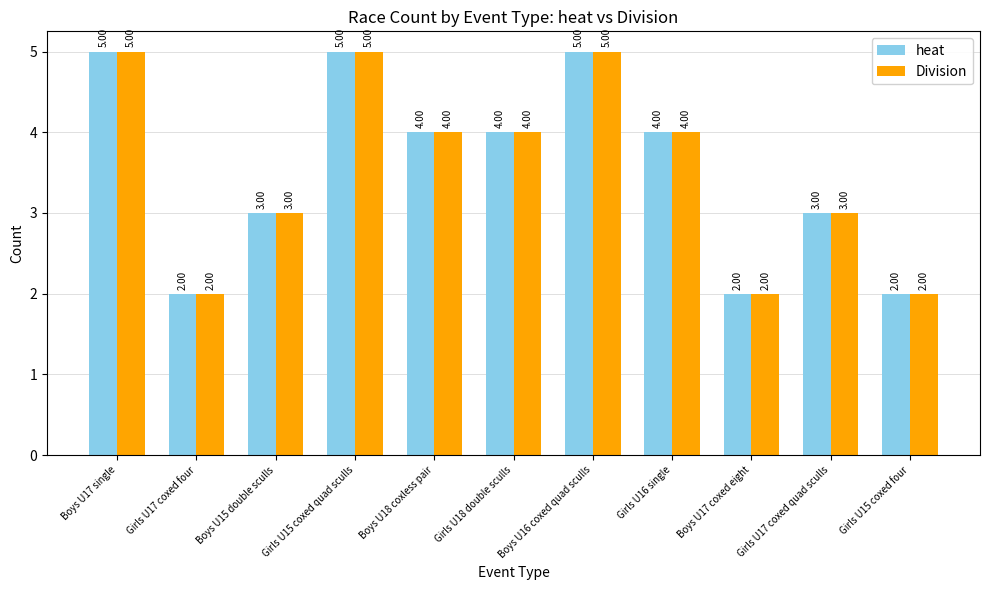

What is the total value across all series at Boys U17 coxed eight?

4